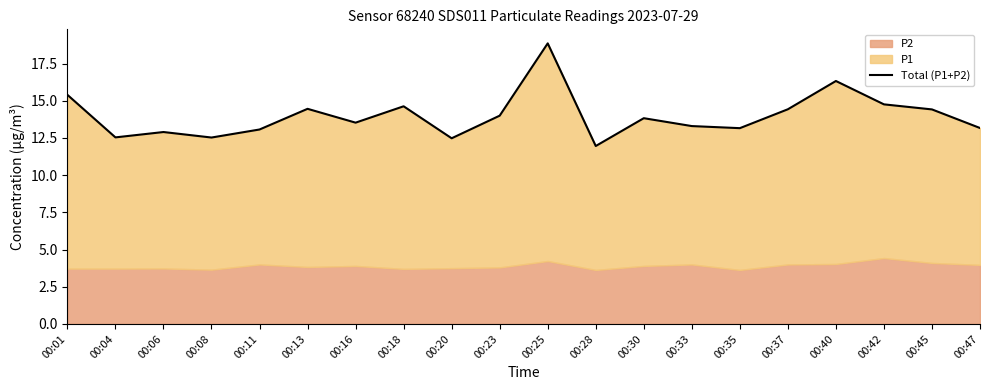

Does the chart have visible grid lines?

No